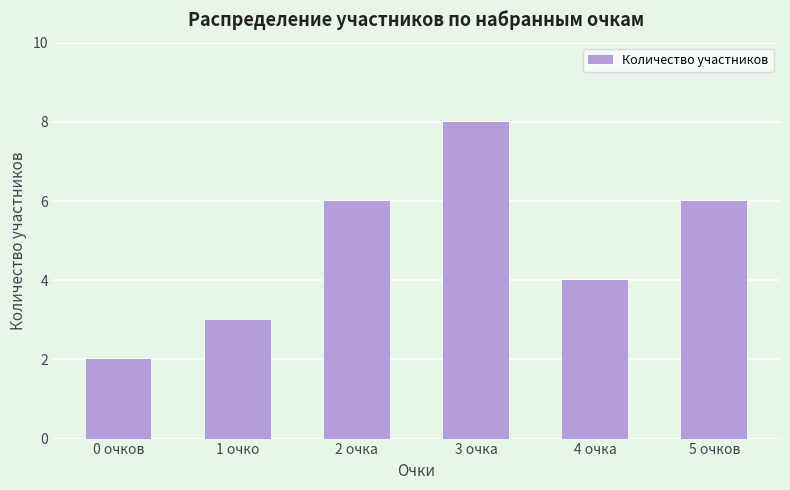

What is the sum of all values?

29